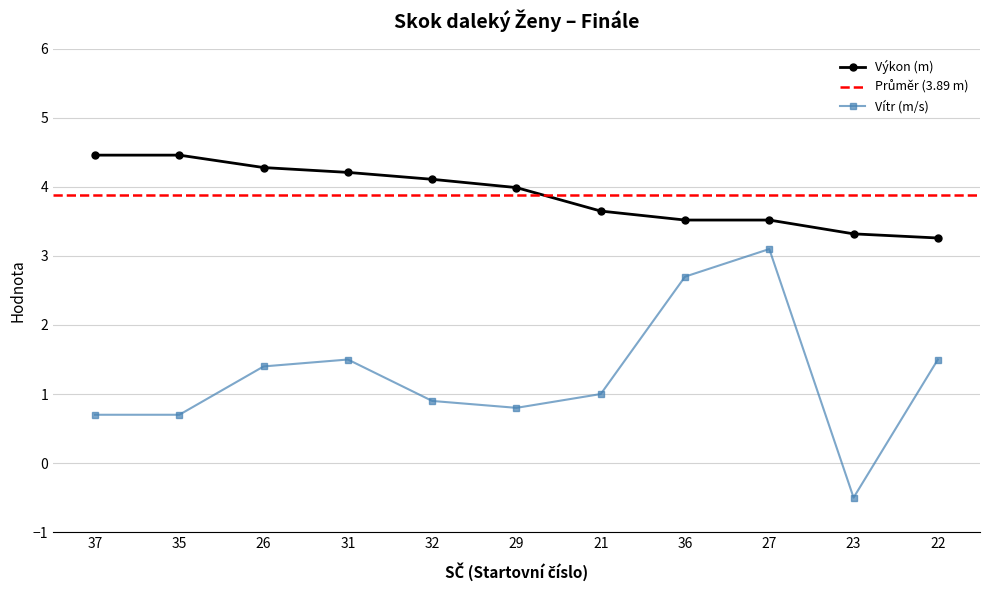

Does the chart have visible grid lines?

Yes